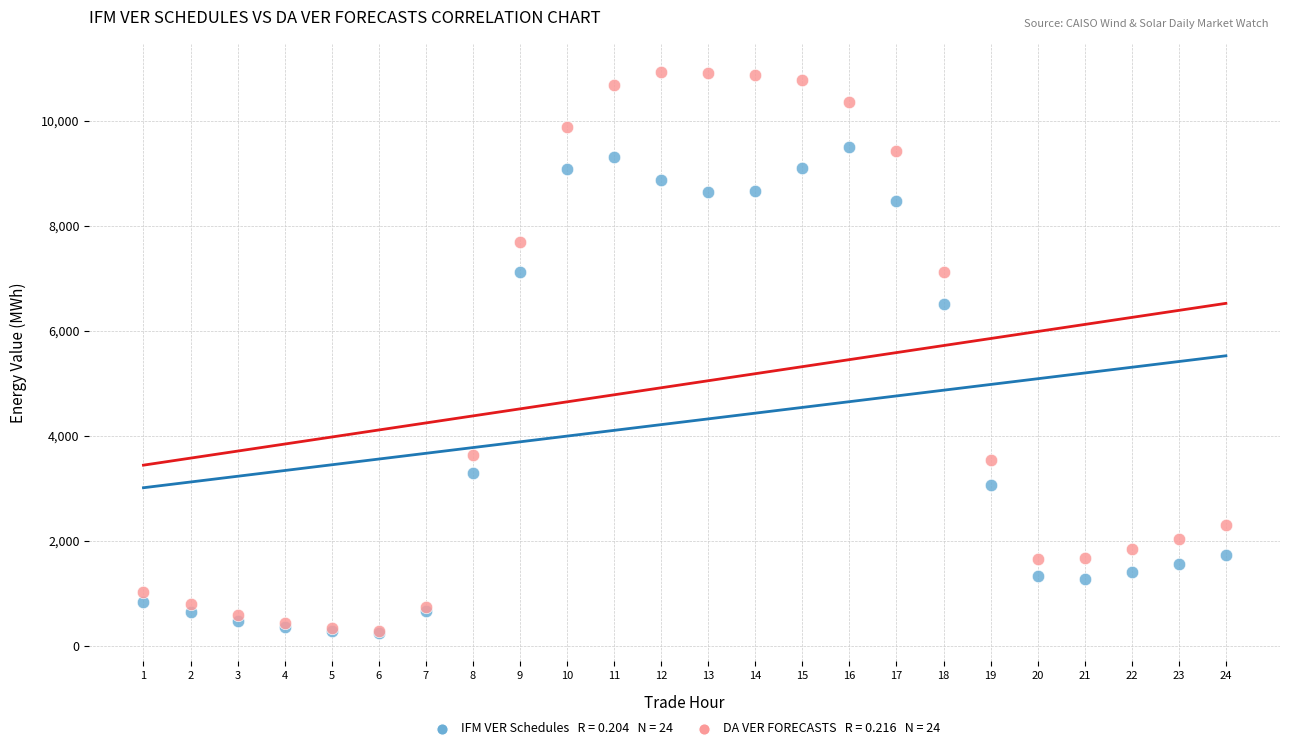

Across all series, what Y value is closest to 5585?

6506.0